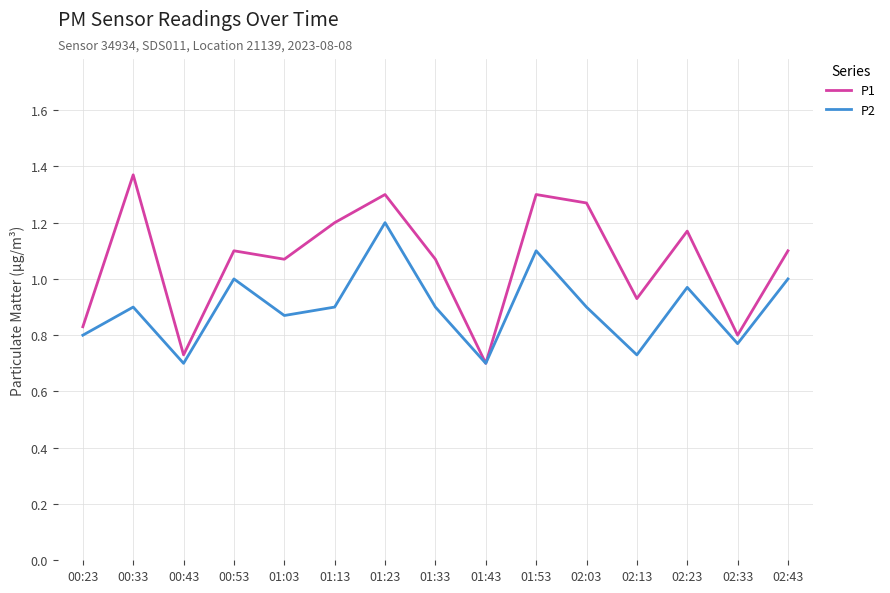

What position from the right is 02:03?

5